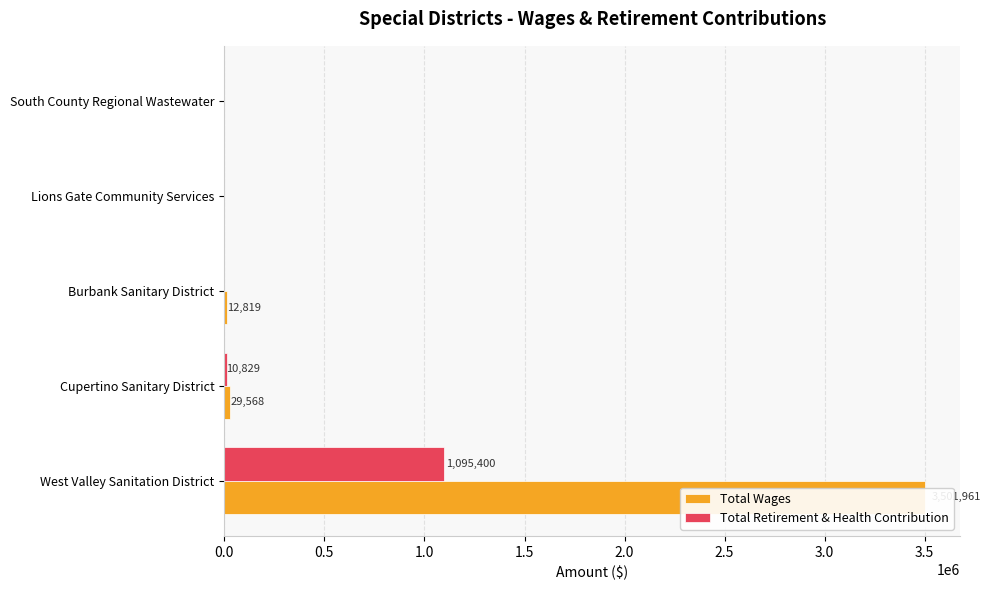

Is it true that Total Wages equals 17086 at Burbank Sanitary District?

False